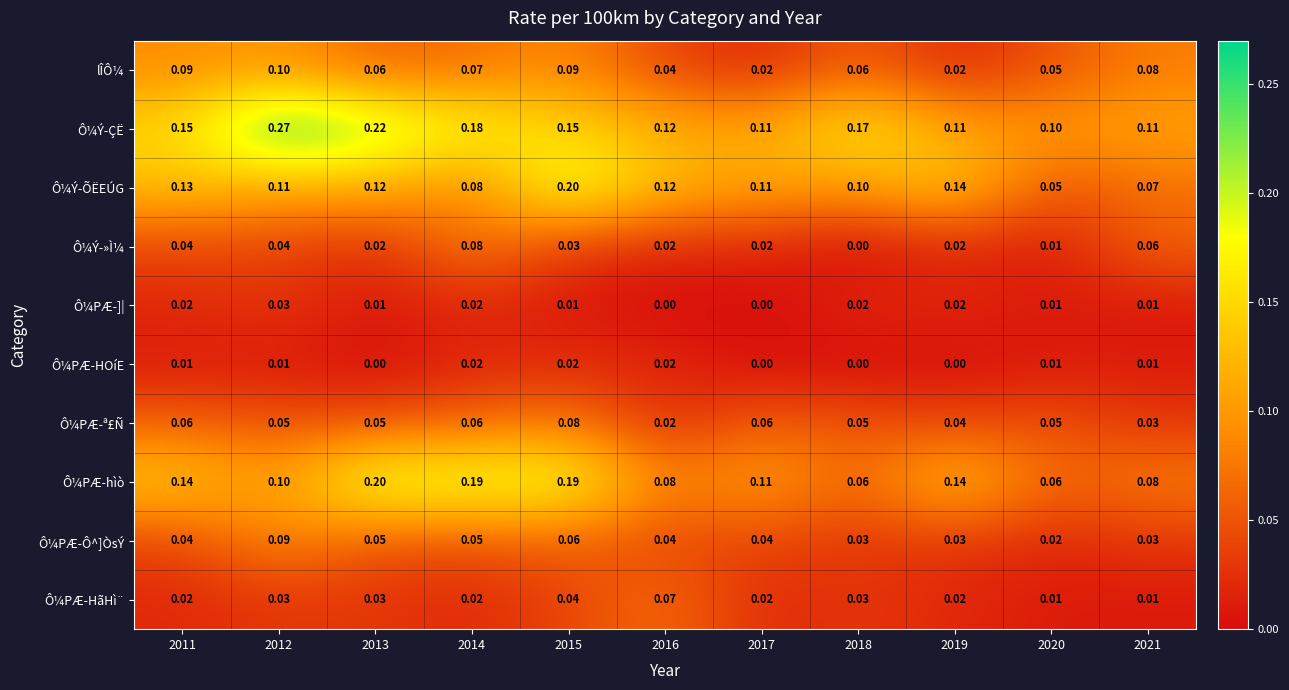

Between 2014 and 2020, which series saw the biggest shift?

Ô¼PÆ-hìò